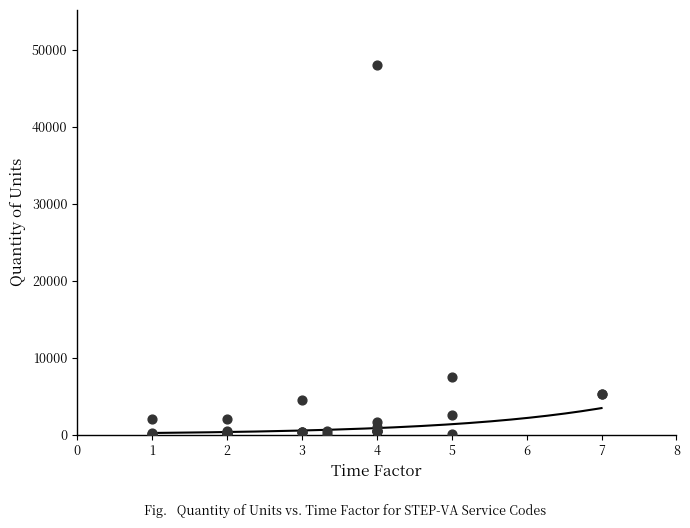

What Y value in the scatter plot is closest to 24015?

7500